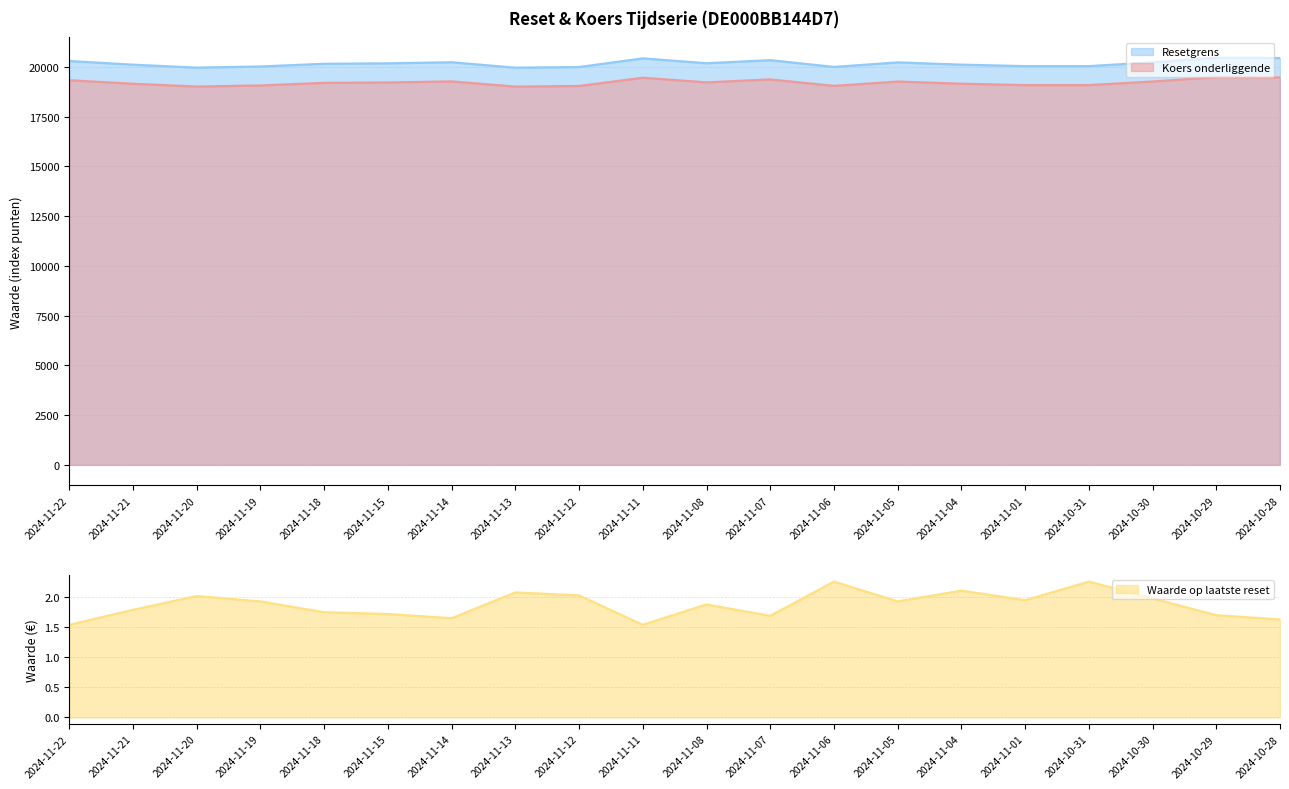

True or false: Waarde op laatste reset has a value of 2.0 at 2024-11-20.

True